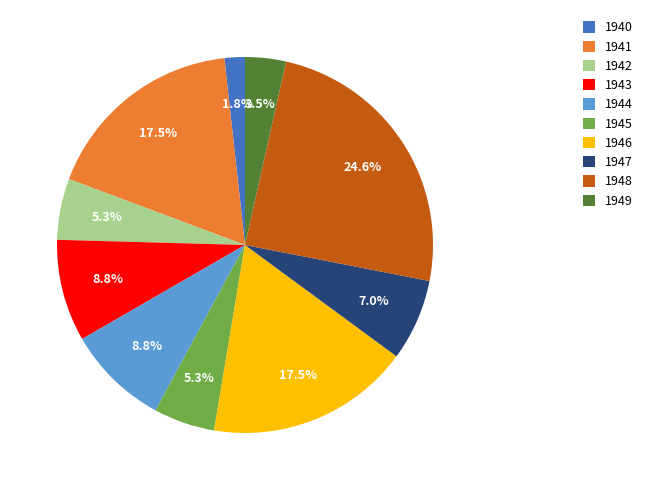

What is the ratio of the value at 1949 to the value at 1947?

0.5